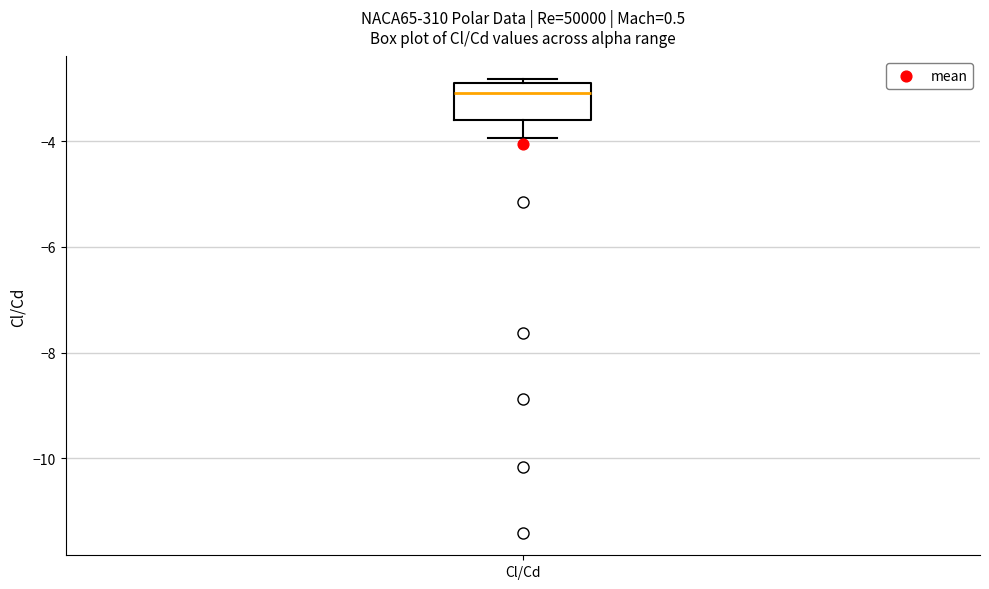

Where is the upper edge of the box for Cl/Cd on the y-axis? The values are not printed on the chart, so give them approximately, as read against the axis.

-2.8